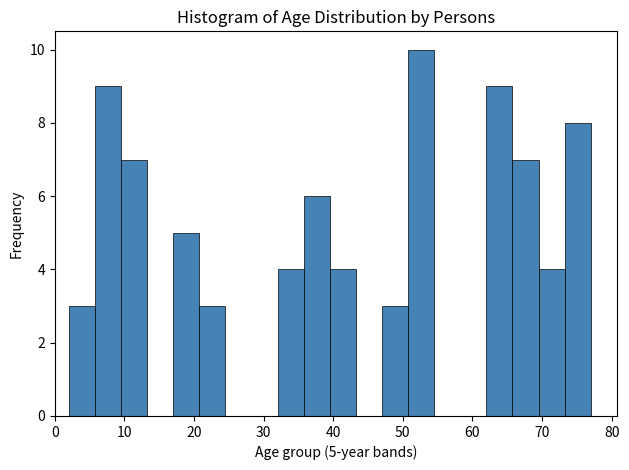

Read against the x-axis, roughly where is the centre of the tallest bar?

53